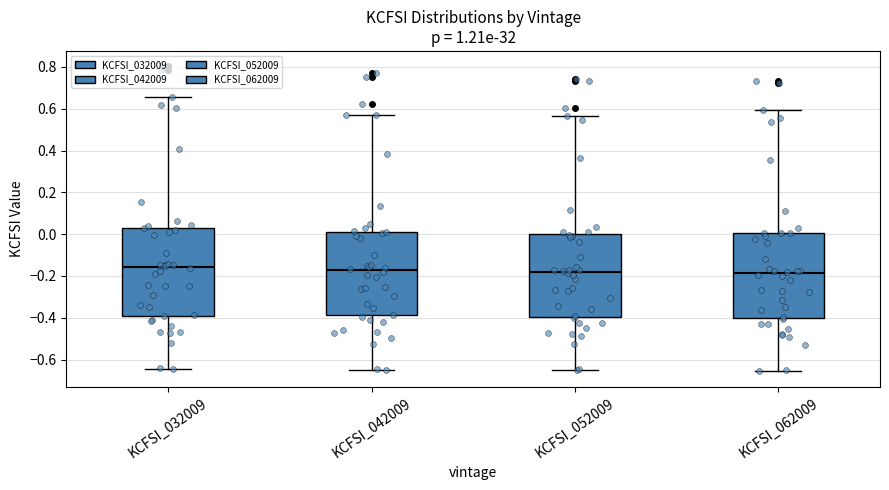

Reading left to right, transcribe this box plot: for each box, give where its median line is, the range the box spans, and where its two whiskers end, as read against the y-axis. The values are not printed on the chart, so give them approximately, as read against the axis.

KCFSI_032009: median -0.16, box -0.38 to 0.04, whiskers -0.64 to 0.66
KCFSI_042009: median -0.18, box -0.38 to 0.02, whiskers -0.64 to 0.58
KCFSI_052009: median -0.18, box -0.40 to 0.00, whiskers -0.66 to 0.56
KCFSI_062009: median -0.18, box -0.40 to 0.00, whiskers -0.66 to 0.60